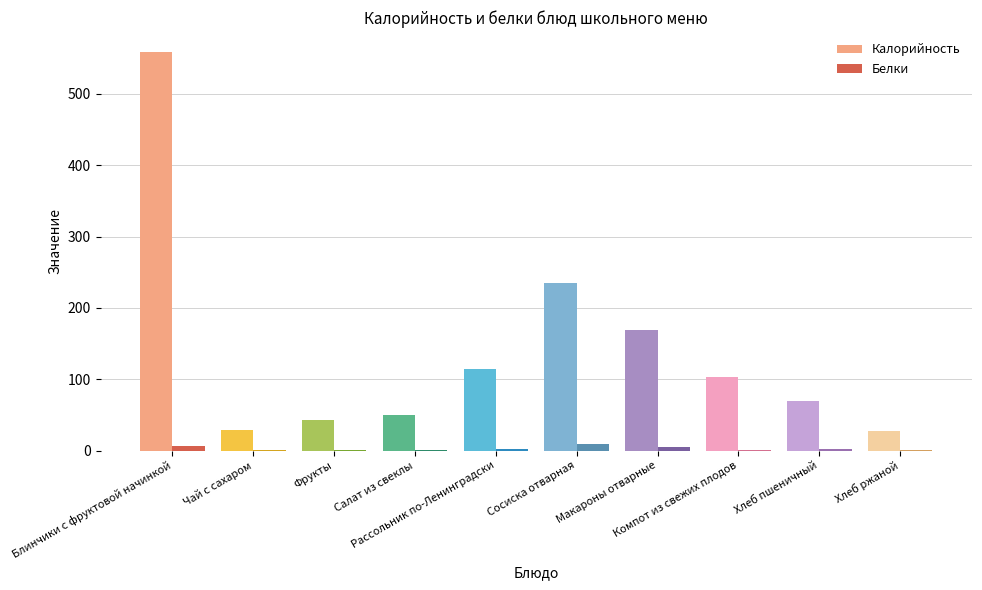

Where does the Белки series first go above 2?

Блинчики с фруктовой начинкой